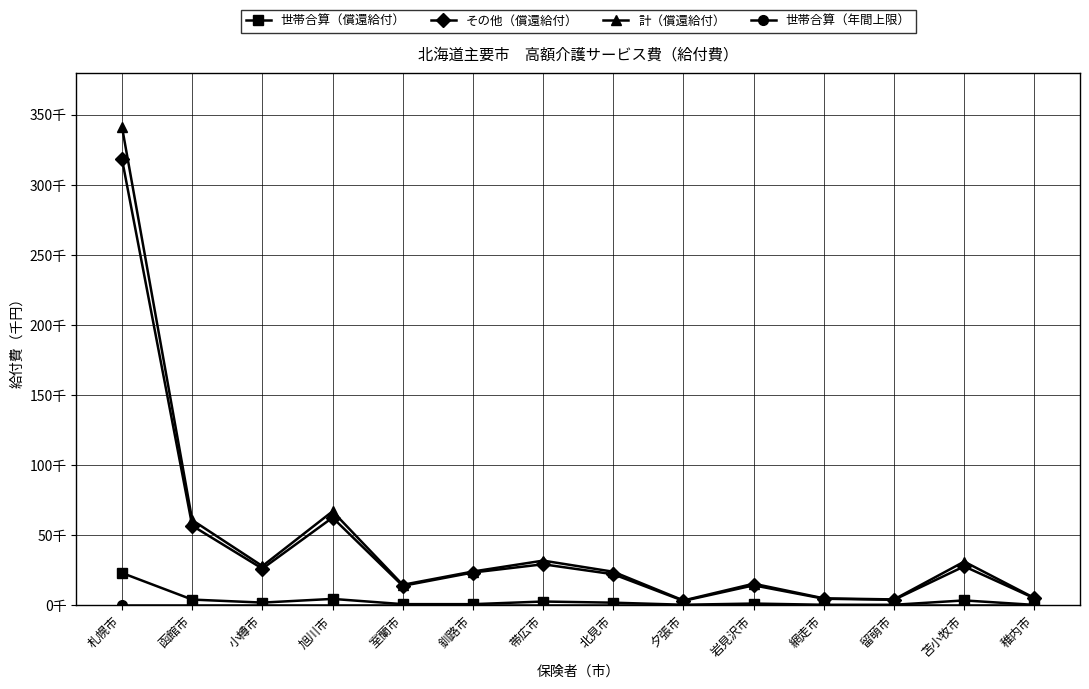

Does the chart have visible grid lines?

Yes